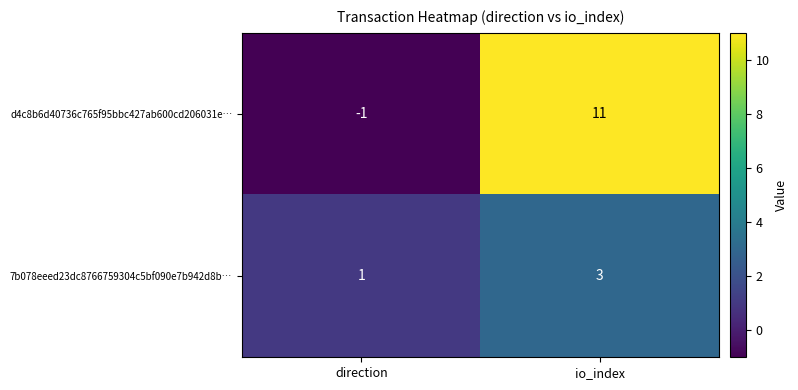

Reading left to right, what are all the values shown in this chart?

d4c8b6d40736c765f95bbc427ab600cd206031e…: direction=-1	io_index=11
7b078eeed23dc8766759304c5bf090e7b942d8b…: direction=1	io_index=3